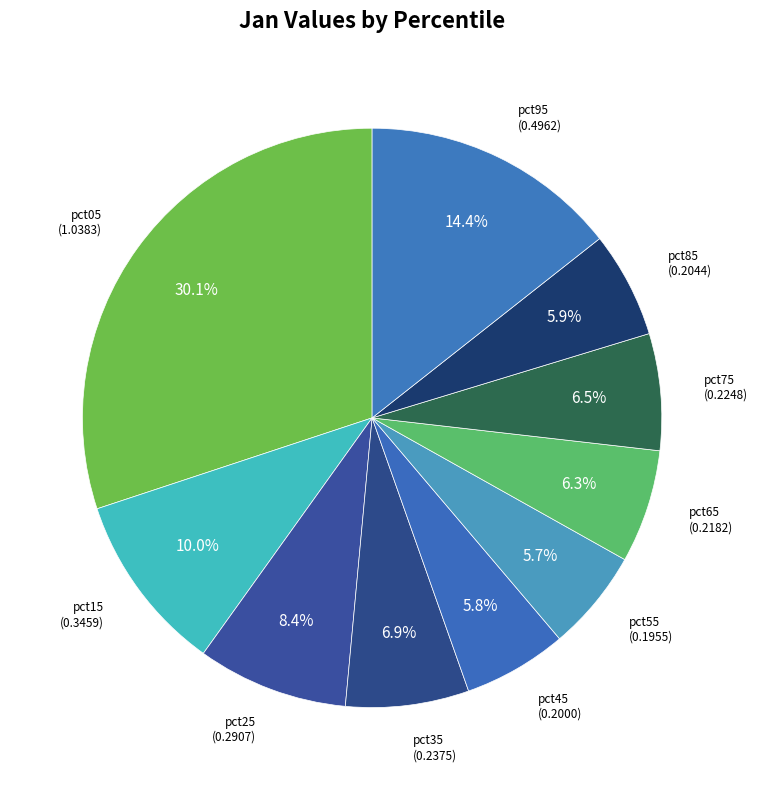

Count the number of slices in the pie.

10